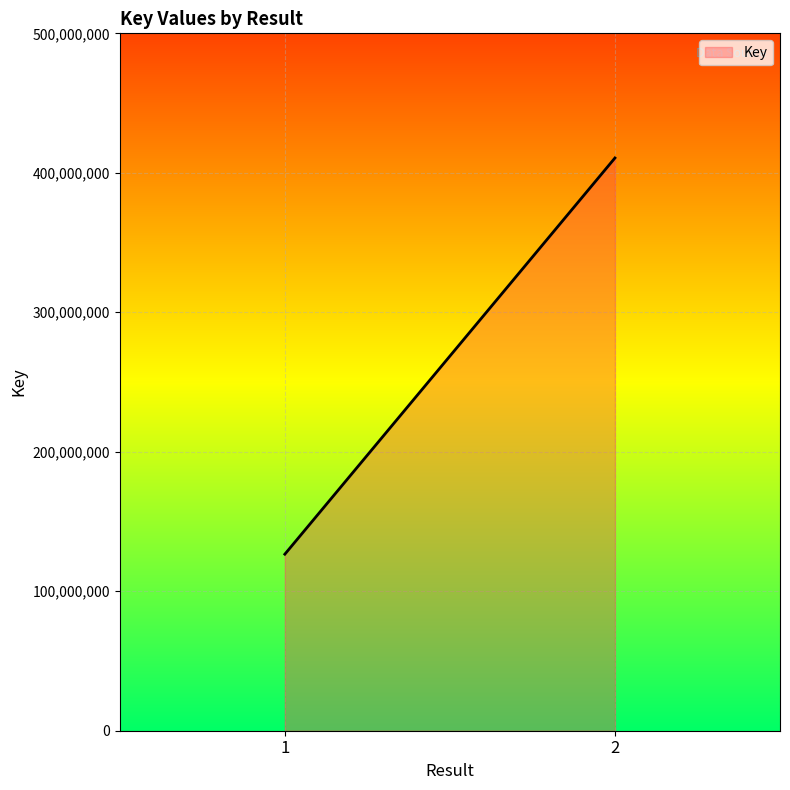

How many series are shown in this chart?

1